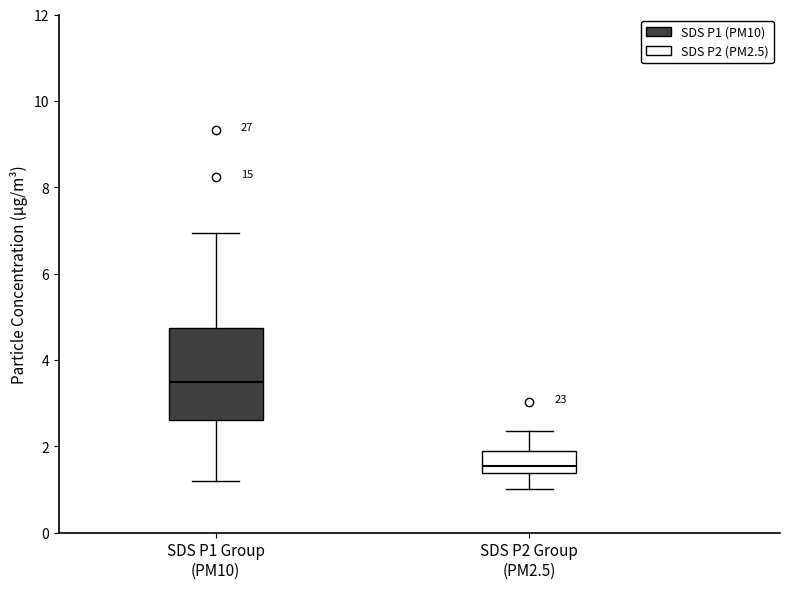

Reading left to right, transcribe this box plot: for each box, give where its median line is, the range the box spans, and where its two whiskers end, as read against the y-axis. The values are not printed on the chart, so give them approximately, as read against the axis.

SDS P1 Group (PM10): median 3.4, box 2.6 to 4.8, whiskers 1.2 to 7.0
SDS P2 Group (PM2.5): median 1.6, box 1.4 to 1.8, whiskers 1.0 to 2.4